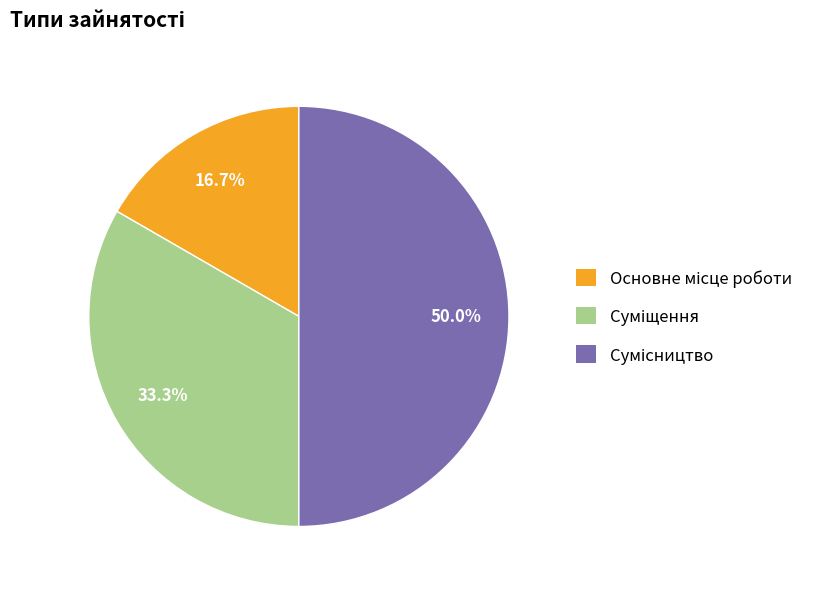

Count the number of slices in the pie.

3